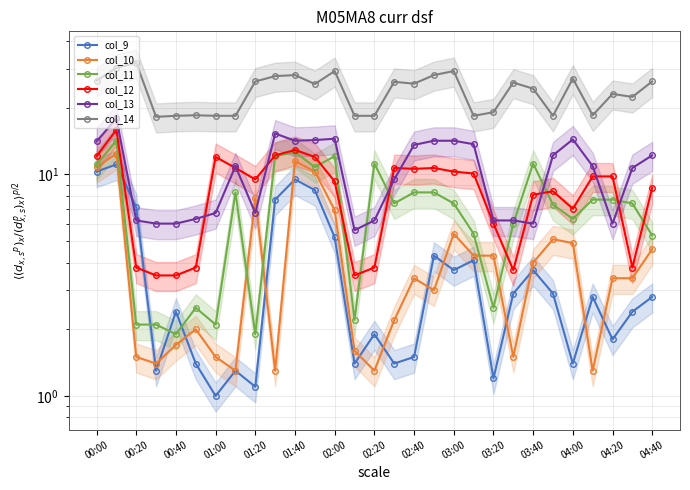

Which series has the largest total across all categories?

col_14